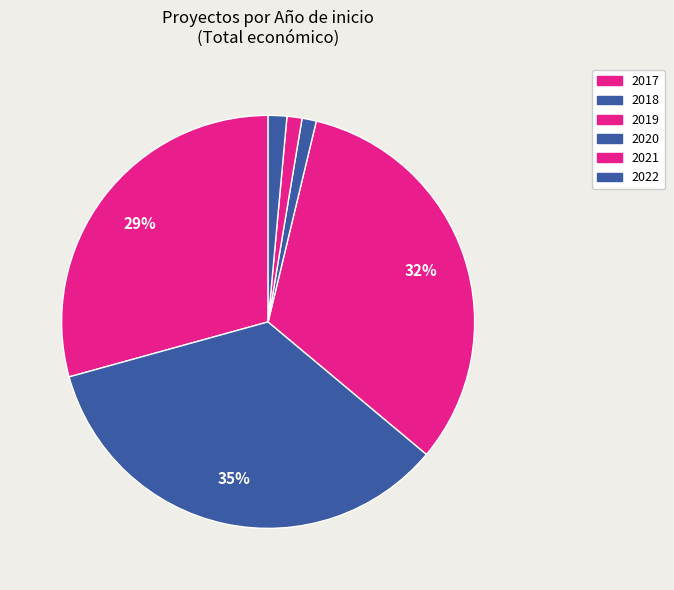

Count the number of slices in the pie.

6